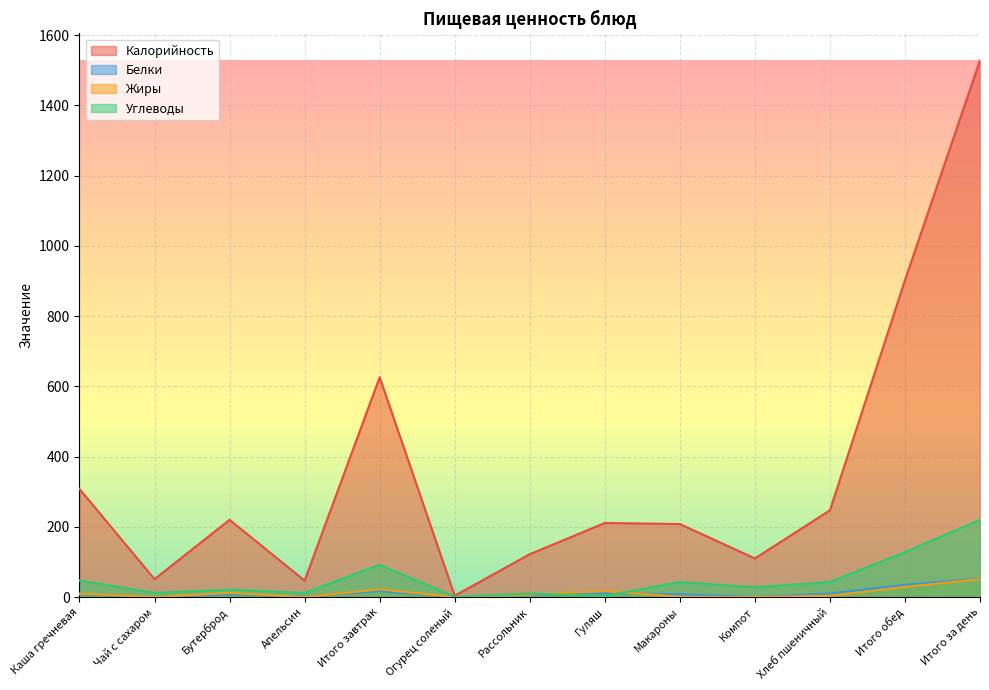

What is the label of the 5th point from the right?

Макароны